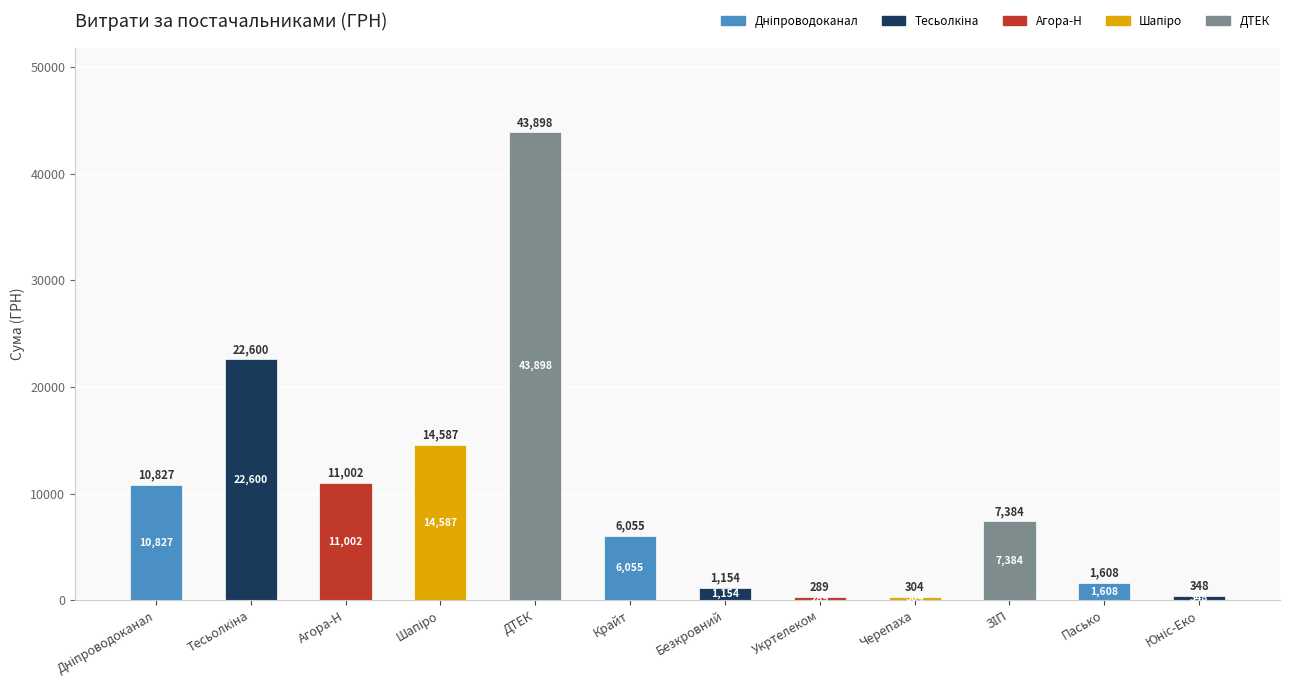

Is it true that the value at Крайт is 6055.0?

True